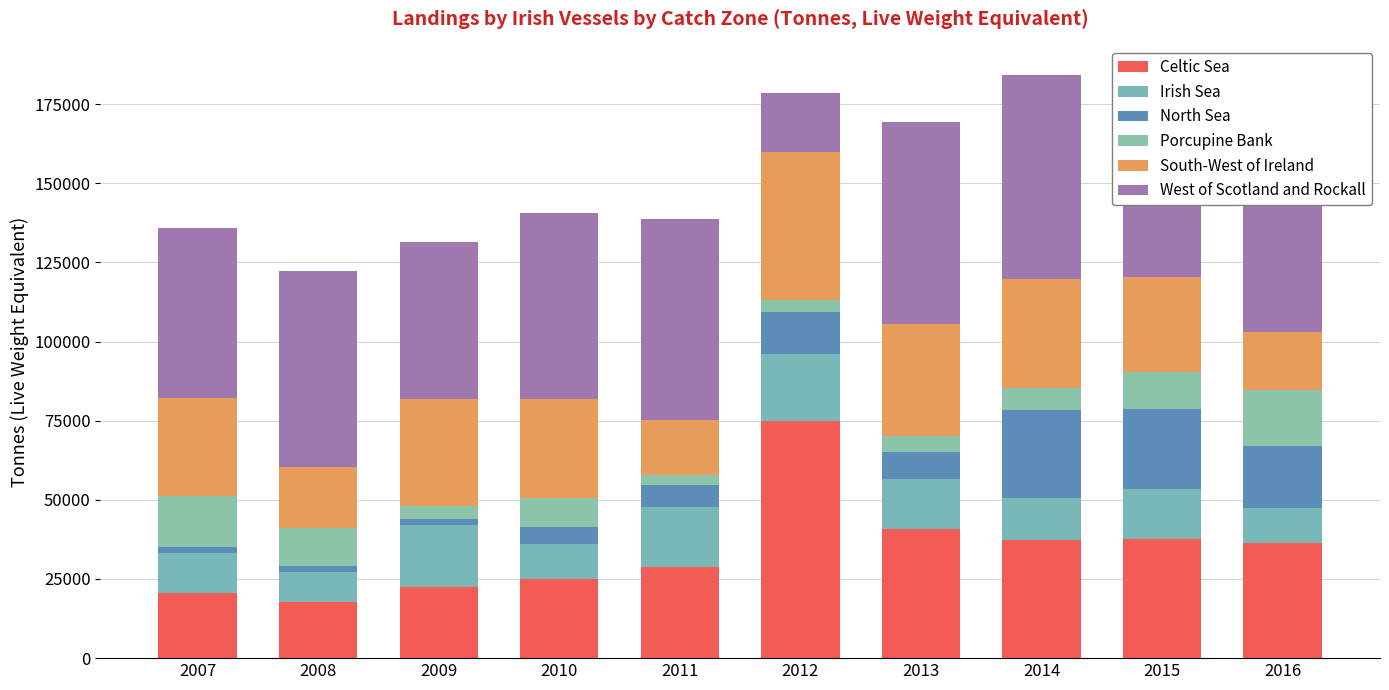

What is the difference between the South-West of Ireland values at 2013 and 2010?

4221